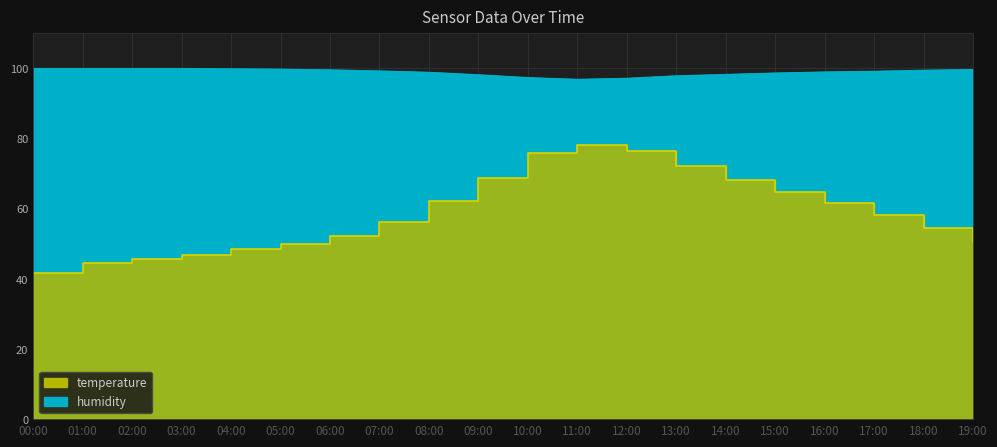

What is the difference between the humidity values at 08:00 and 11:00?

2.0